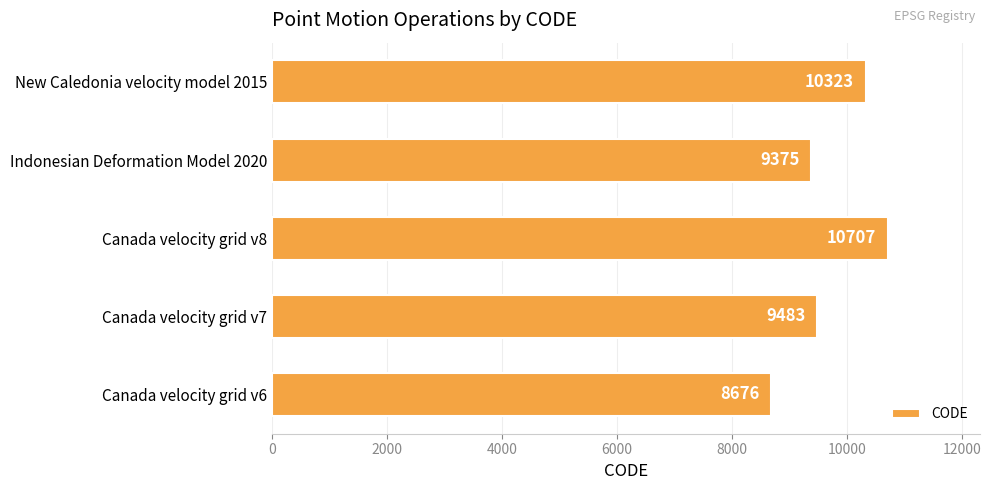

What is the minimum value shown in the chart?

8676